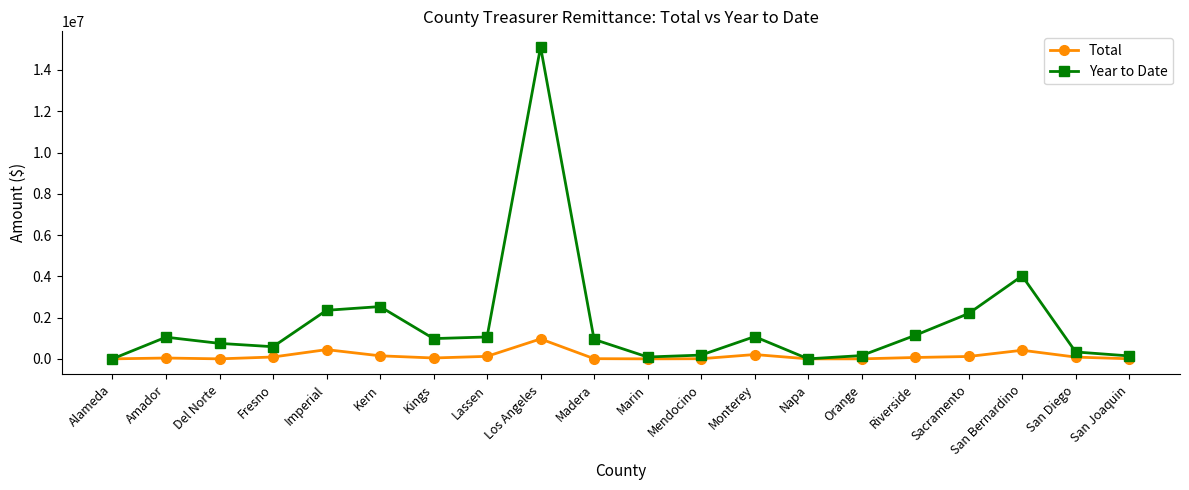

What position from the right is San Bernardino?

3